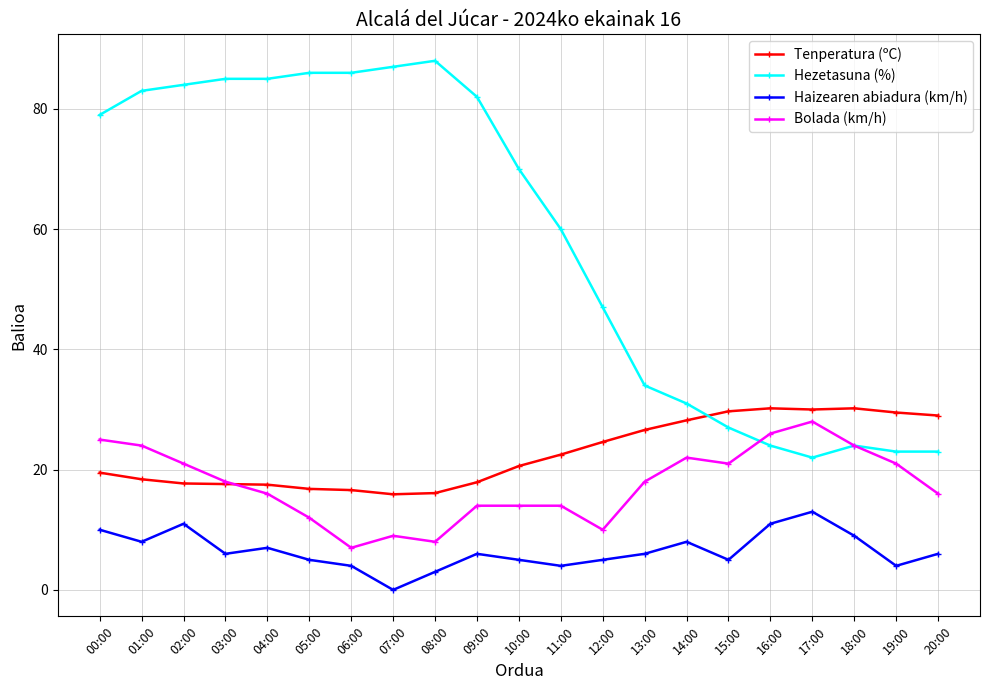

True or false: Hezetasuna (%) has more than 1 points higher than both neighbors.

True